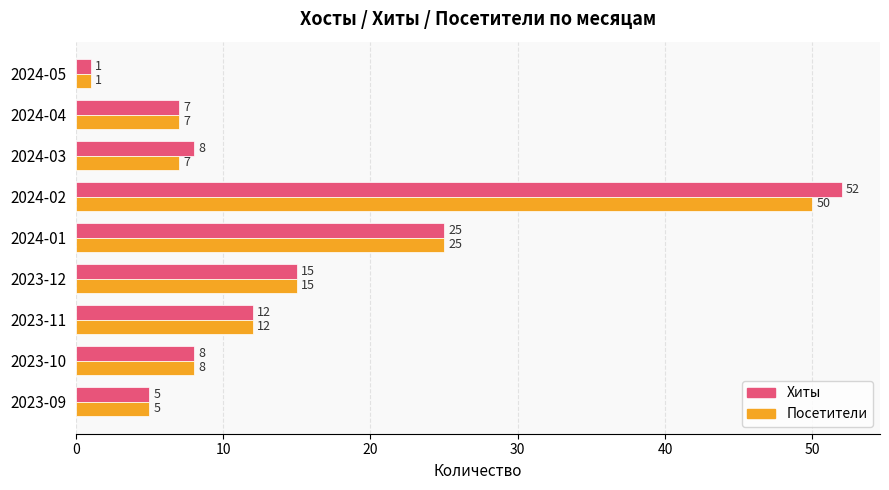

At which label is Хиты closest to 26?

2024-01